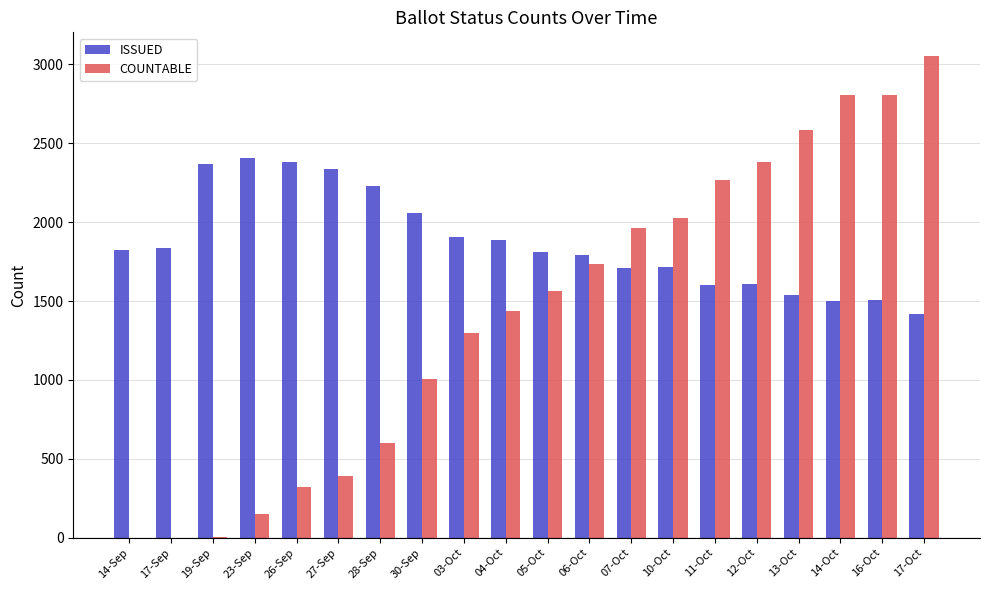

True or false: ISSUED has a value of 1599 at 11-Oct.

True